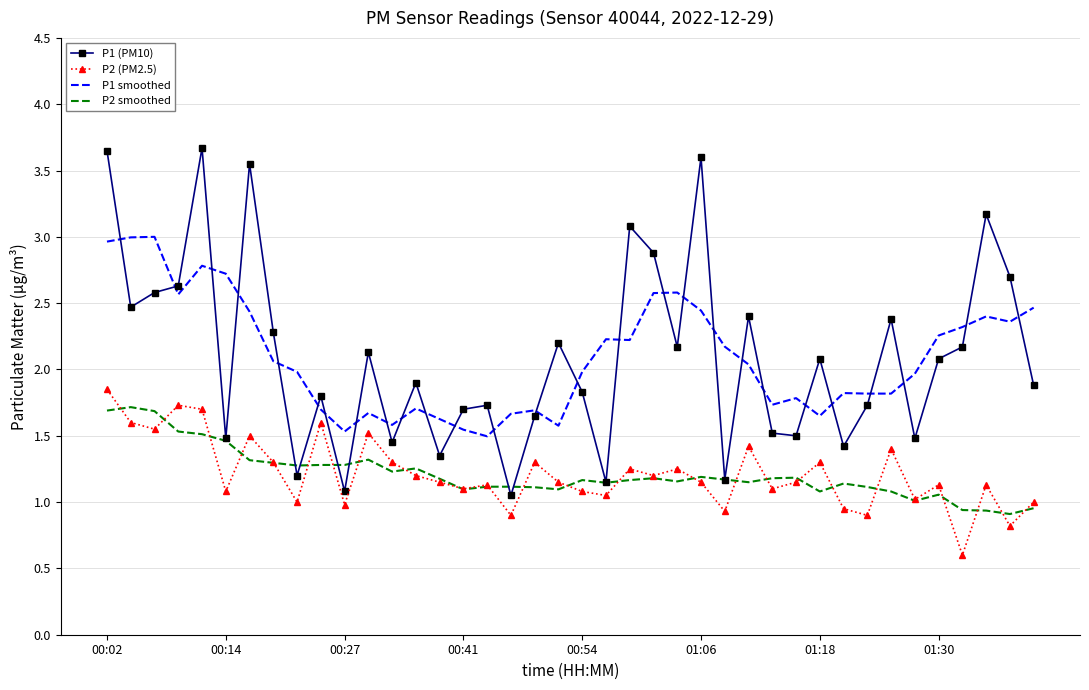

True or false: P1 (PM10) and P2 (PM2.5) cross at least once.

False